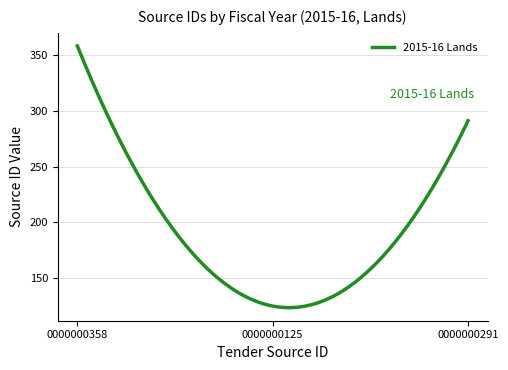

What is the greatest value displayed?

358.0